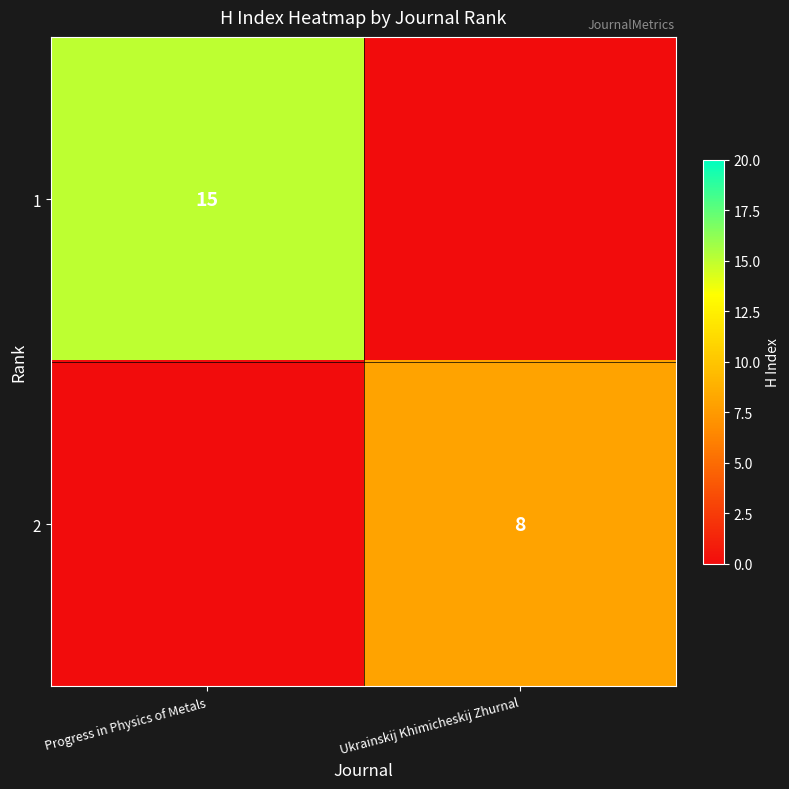

The 1 series shows 15 at Progress in Physics of Metals. True or false?

True